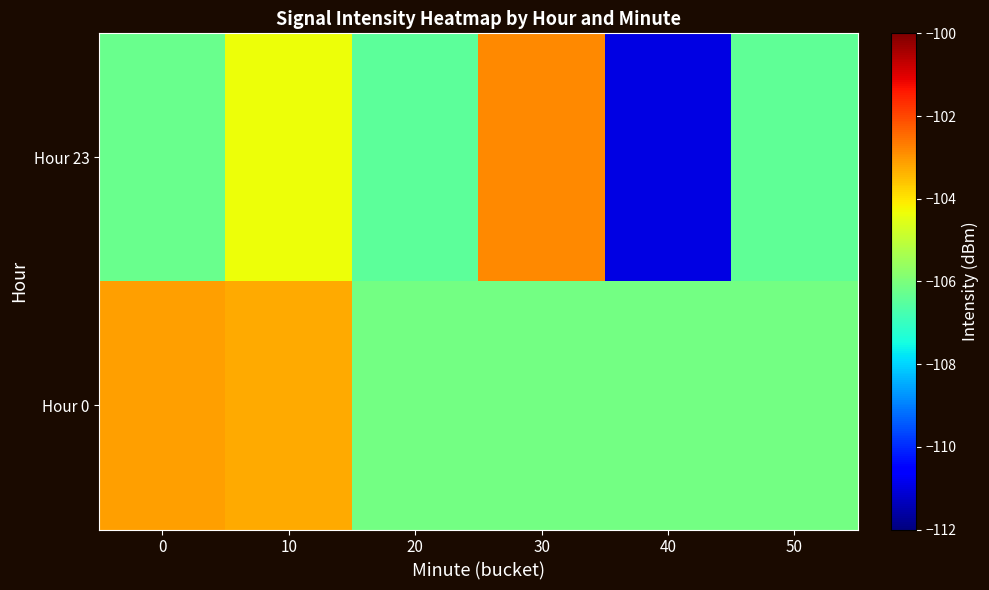

Rank the series by their average value, from highest to lowest.

Hour 0, Hour 23